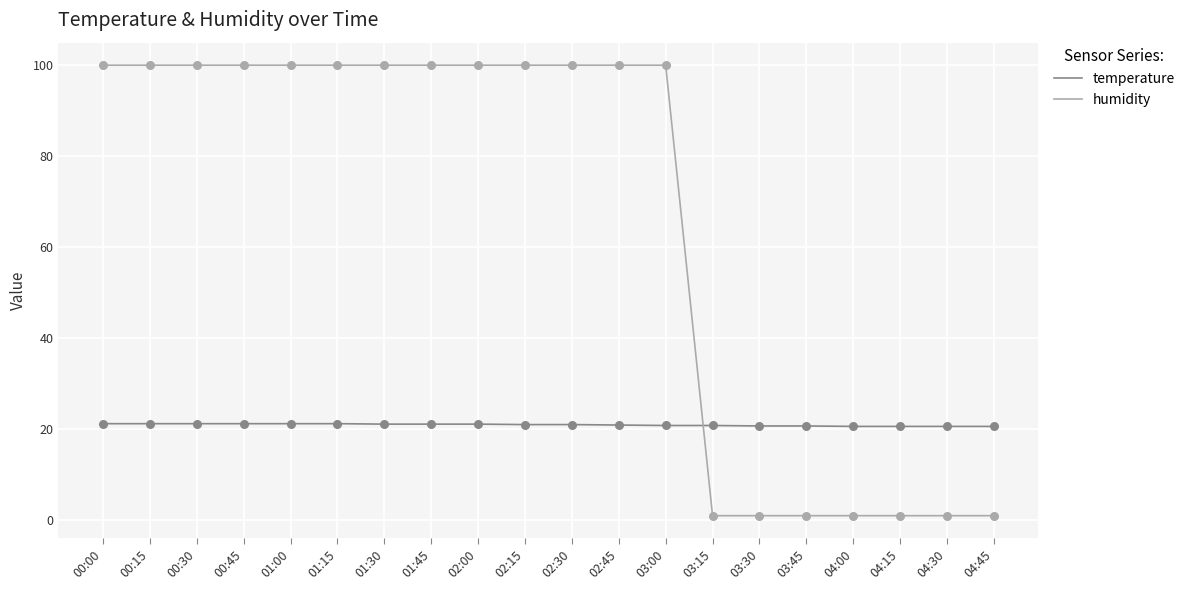

At how many categories does at least one series exceed 82?

13